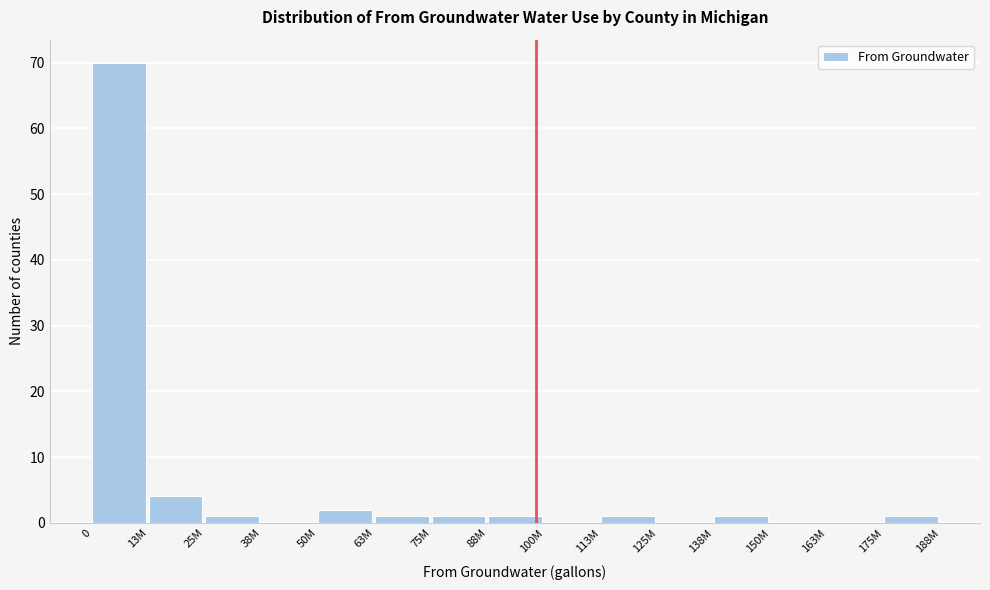

Reading left to right, transcribe all the data shown in this chart.

0=70	13M=4	25M=1	38M=0	50M=2	63M=1	75M=1	88M=1	100M=0	113M=1	125M=0	138M=1	150M=0	163M=0	175M=1